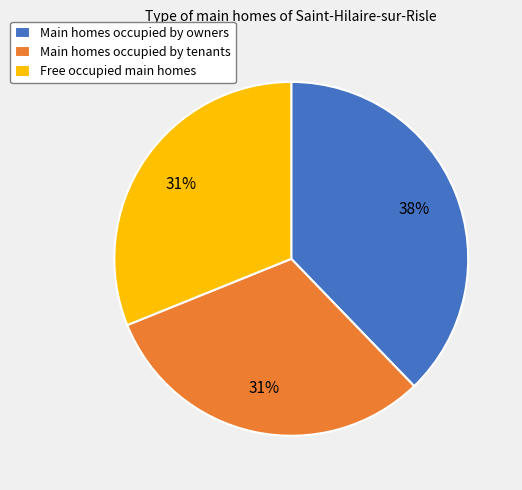

Is the sum of Free occupied main homes and Main homes occupied by owners greater than half?

Yes